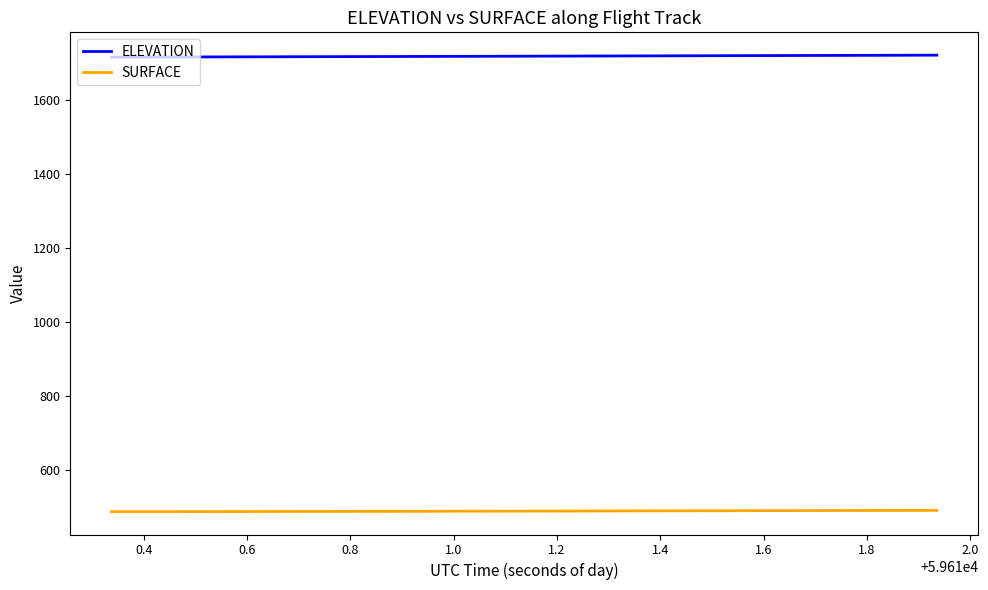

Rank the series by their maximum value, from highest to lowest.

ELEVATION, SURFACE